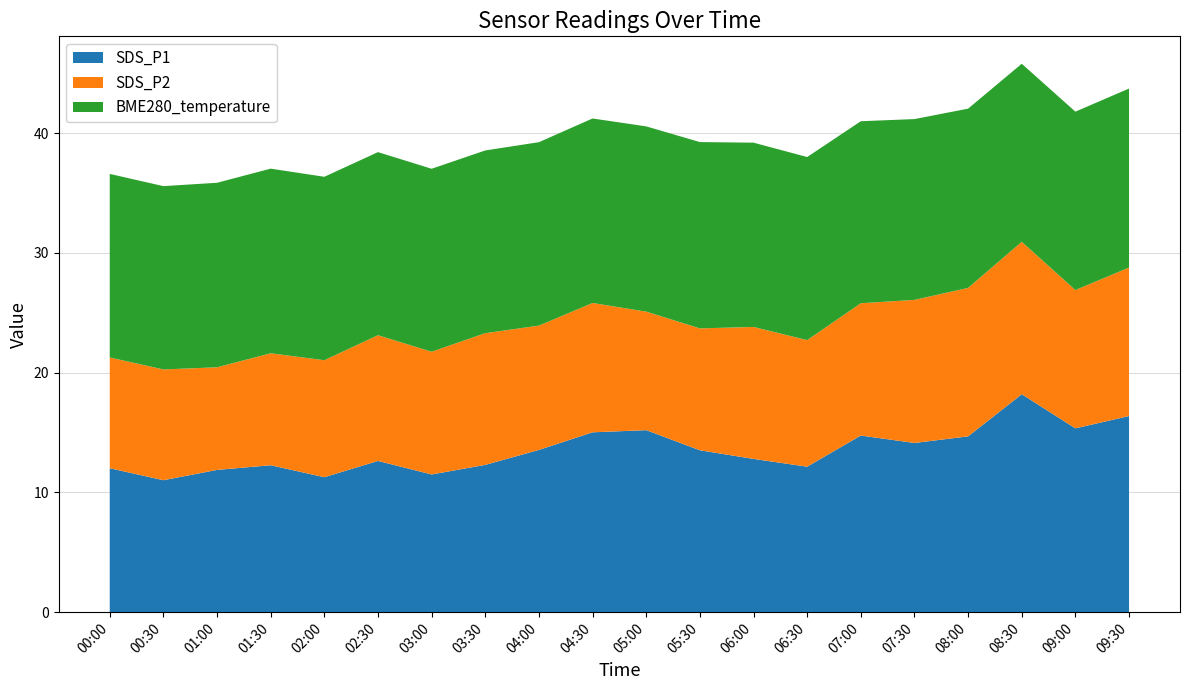

Reading left to right, transcribe all the data shown in this chart.

SDS_P1: 12.0	11.0	11.9	12.3	11.3	12.6	11.5	12.3	13.6	15.0	15.2	13.5	12.8	12.2	14.8	14.1	14.7	18.2	15.3	16.4
SDS_P2: 9.2	9.2	8.6	9.3	9.8	10.5	10.2	11.0	10.4	10.8	9.9	10.2	11.0	10.6	11.1	11.9	12.4	12.7	11.6	12.4
BME280_temperature: 15.3	15.3	15.4	15.4	15.3	15.3	15.3	15.3	15.3	15.4	15.5	15.6	15.4	15.3	15.2	15.1	15.0	14.9	14.9	14.9